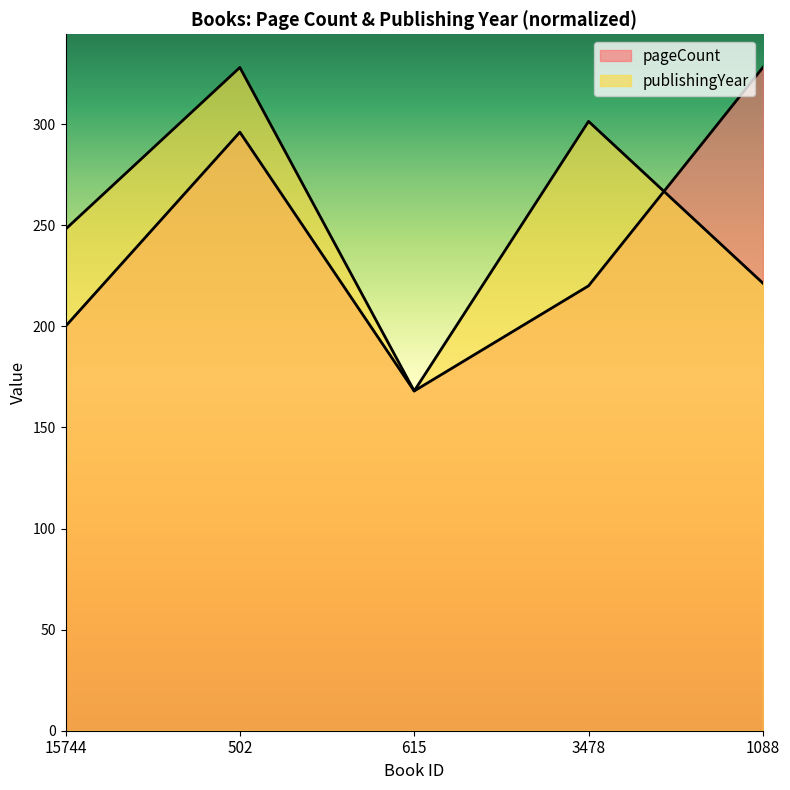

At which label is pageCount closest to 248?

3478